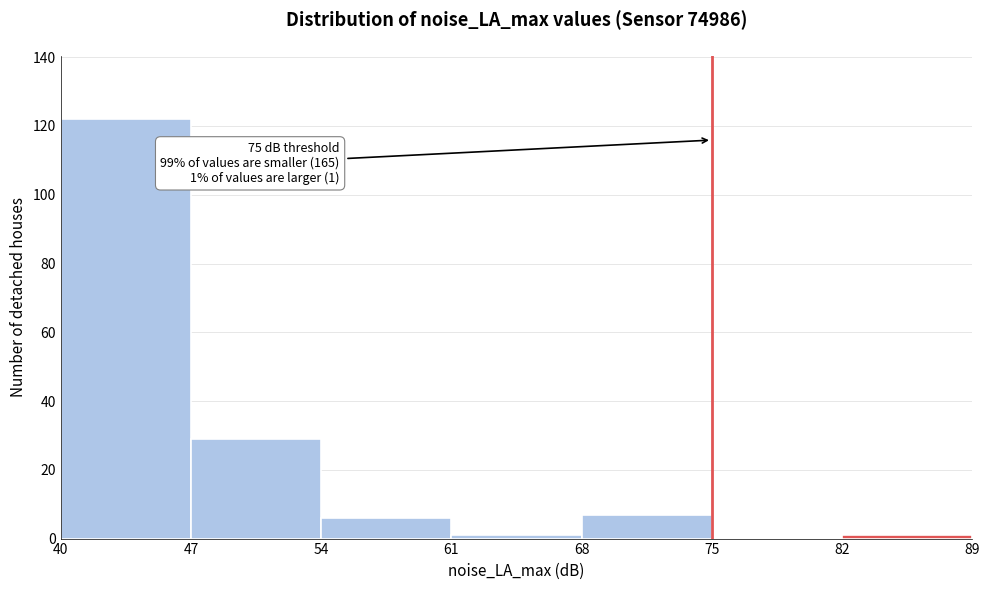

Over which range of the x-axis is the bar tallest?

40 to 47